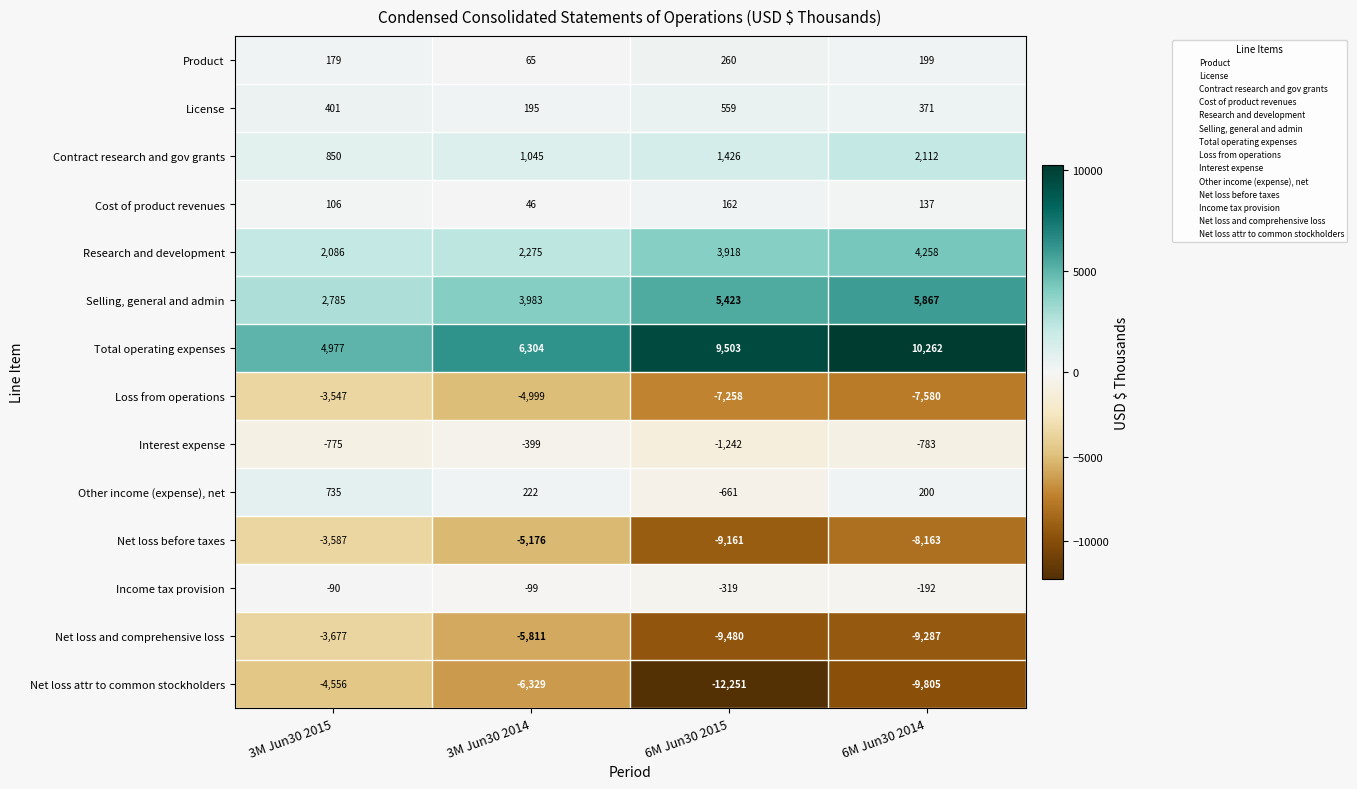

Is it true that Contract research and gov grants equals 2112 at 6M Jun30 2014?

True